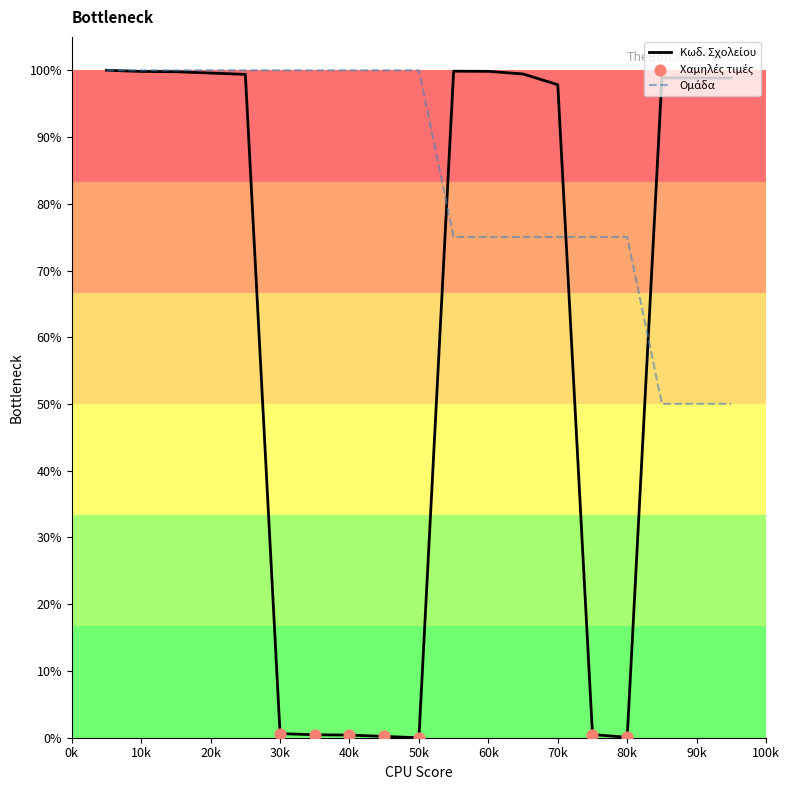

Does the chart have visible grid lines?

No